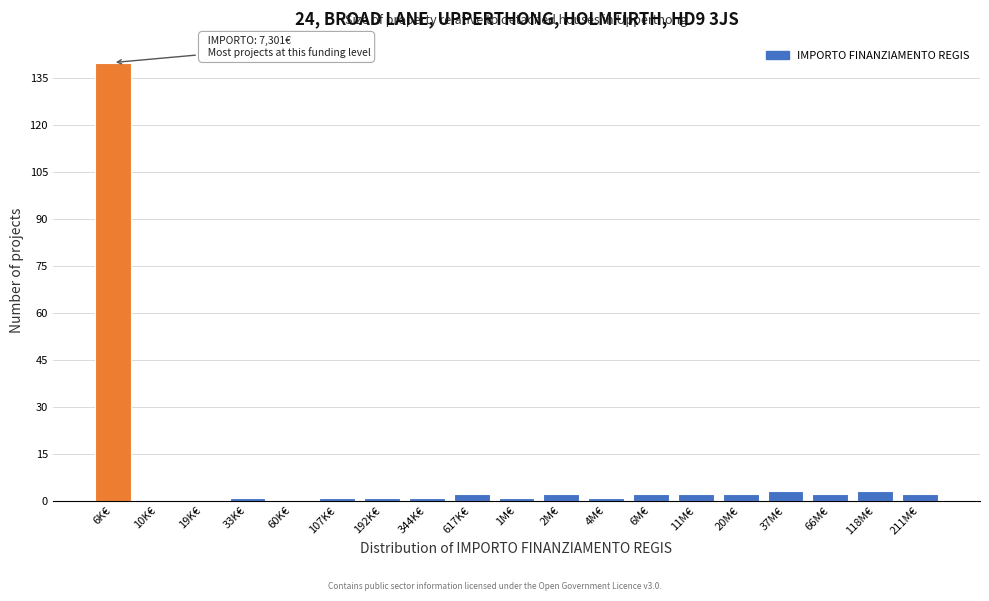

Reading left to right, what are all the values shown in this chart?

6K€=140	10K€=0	19K€=0	33K€=1	60K€=0	107K€=1	192K€=1	344K€=1	617K€=2	1M€=1	2M€=2	4M€=1	6M€=2	11M€=2	20M€=2	37M€=3	66M€=2	118M€=3	211M€=2